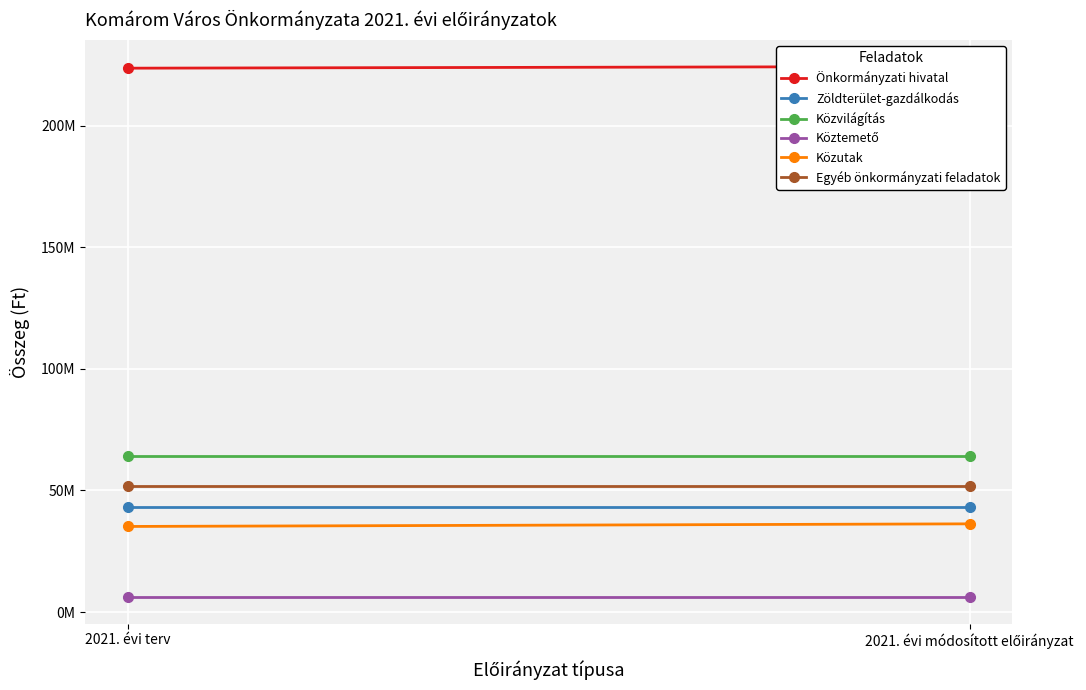

Reading right to left, list all the values displayed in this chart.

Önkormányzati hivatal: 2021. évi módosított előirányzat=224293280	2021. évi terv=223599000
Zöldterület-gazdálkodás: 2021. évi módosított előirányzat=43034040	2021. évi terv=43034040
Közvilágítás: 2021. évi módosított előirányzat=64040000	2021. évi terv=64040000
Köztemető: 2021. évi módosított előirányzat=6188728	2021. évi terv=6188728
Közutak: 2021. évi módosított előirányzat=36263855	2021. évi terv=35190254
Egyéb önkormányzati feladatok: 2021. évi módosított előirányzat=51761700	2021. évi terv=51761700